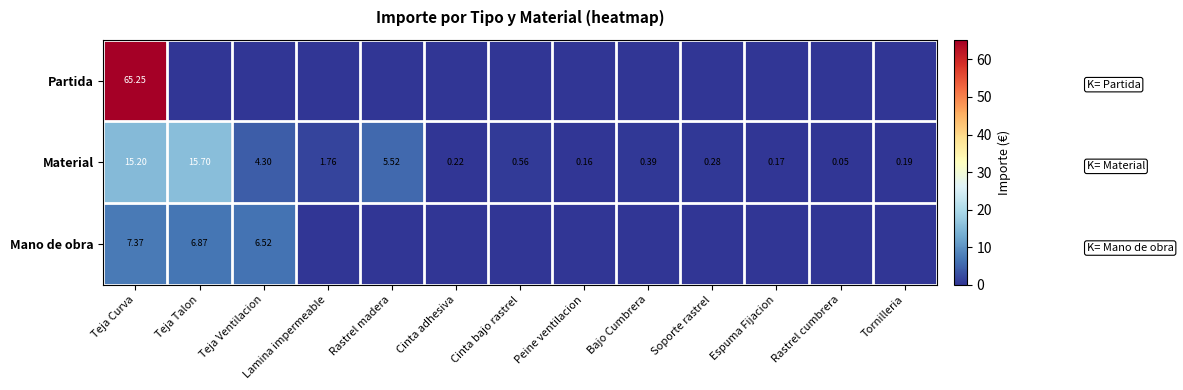

Rank the categories by Partida value from lowest to highest.

Teja Talon, Teja Ventilacion, Lamina impermeable, Rastrel madera, Cinta adhesiva, Cinta bajo rastrel, Peine ventilacion, Bajo Cumbrera, Soporte rastrel, Espuma Fijacion, Rastrel cumbrera, Tornilleria, Teja Curva